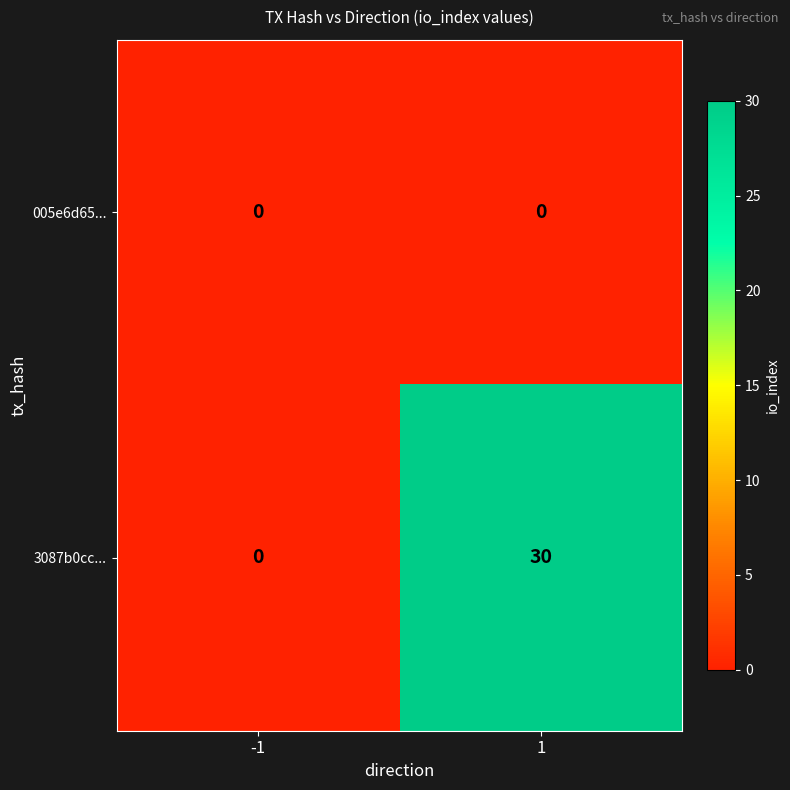

Which series has the largest total across all categories?

3087b0cc...